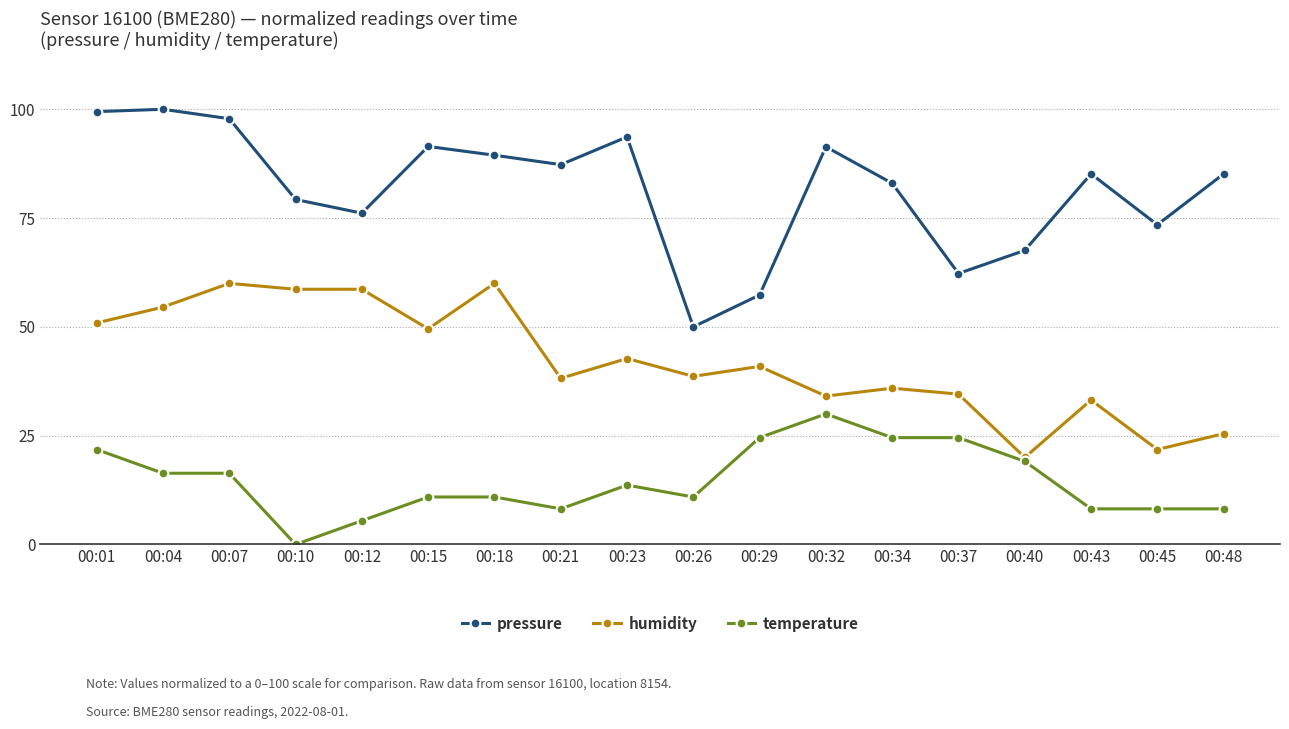

Rank the series at 00:10 from lowest to highest value.

temperature, humidity, pressure